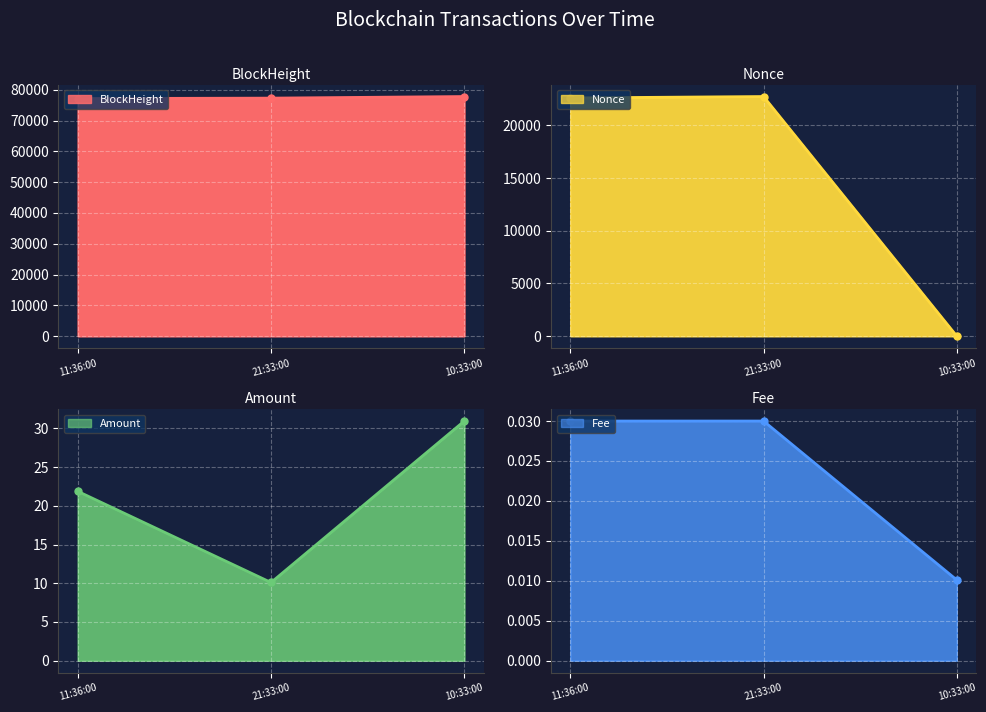

List the series in order of their peak value, lowest first.

Fee, Amount, Nonce, BlockHeight